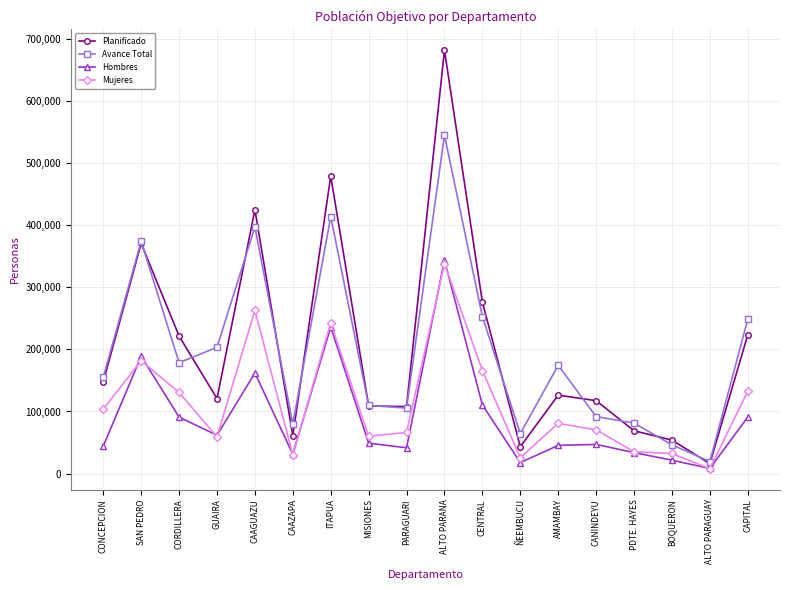

What is the lowest value of the Avance Total series?

19362